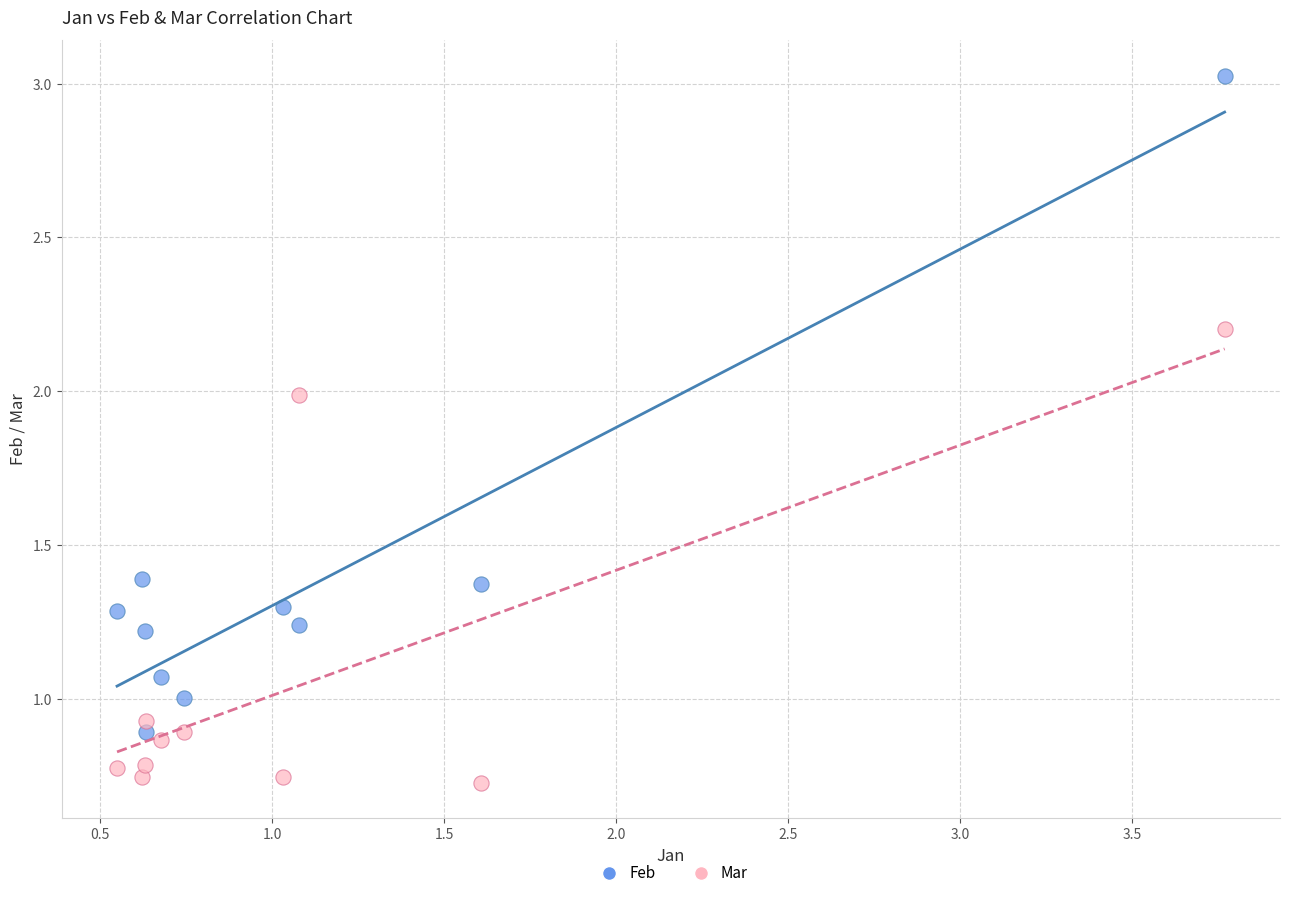

Which series reaches the minimum Y coordinate?

Mar